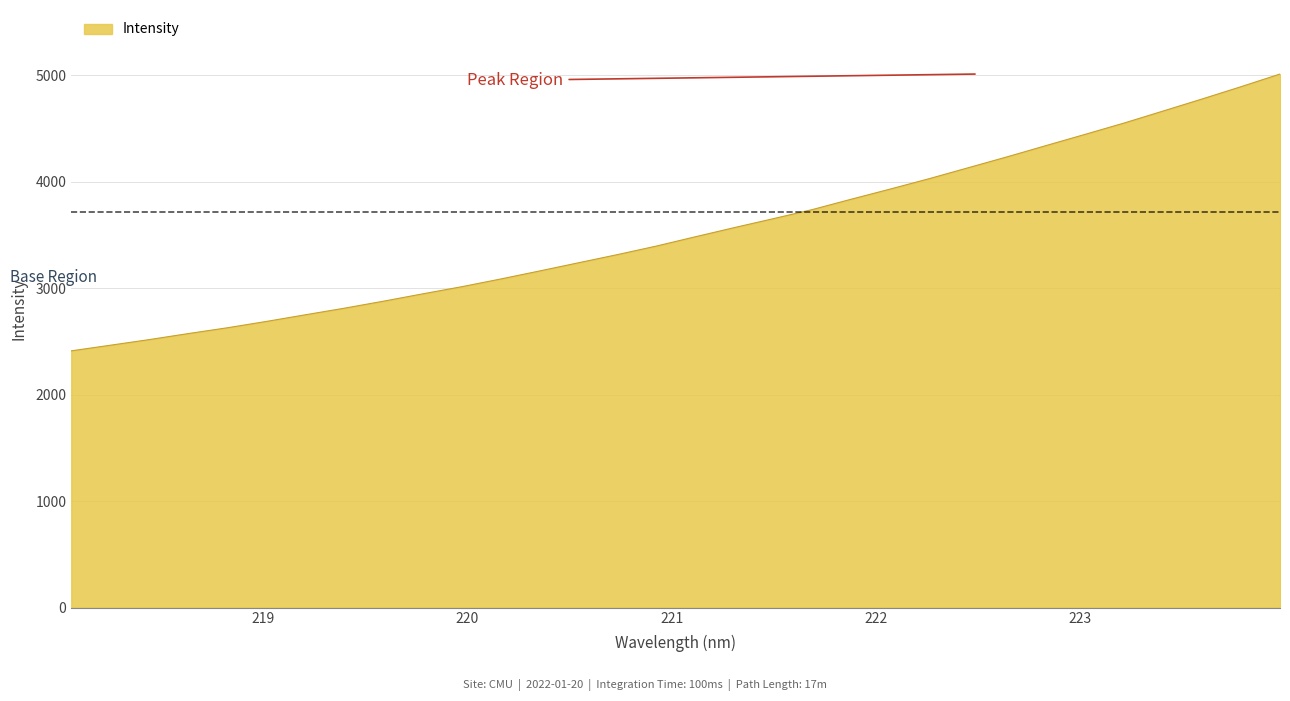

What is the maximum value shown in the chart?

5009.7